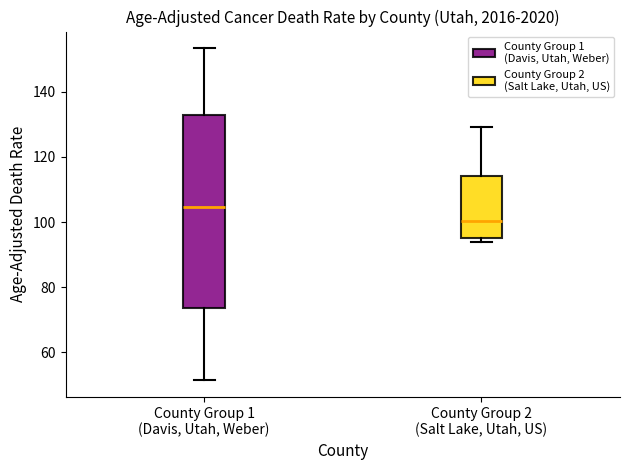

Which box's median line is the highest?

County Group 1 (Davis, Utah, Weber)